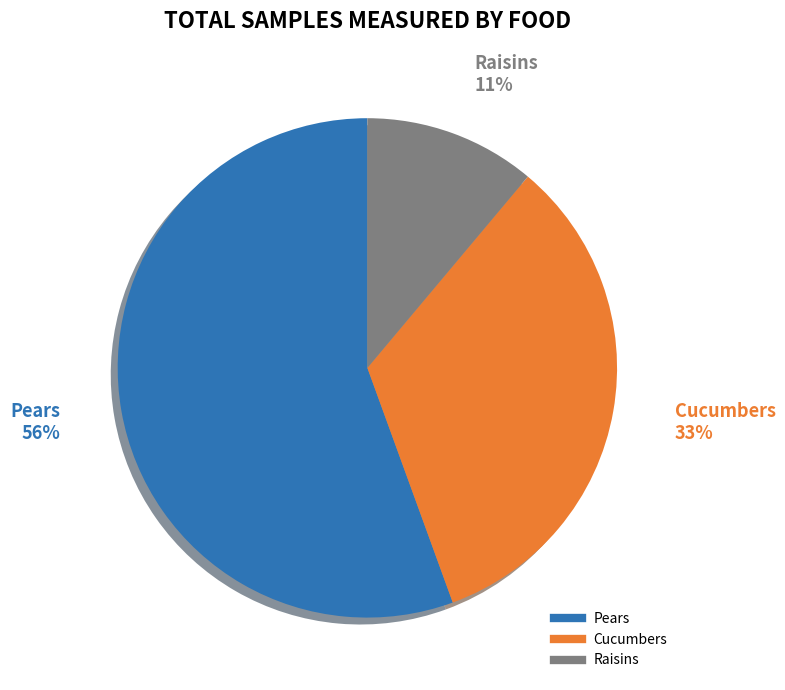

Rank the categories by value from lowest to highest.

Raisins, Cucumbers, Pears